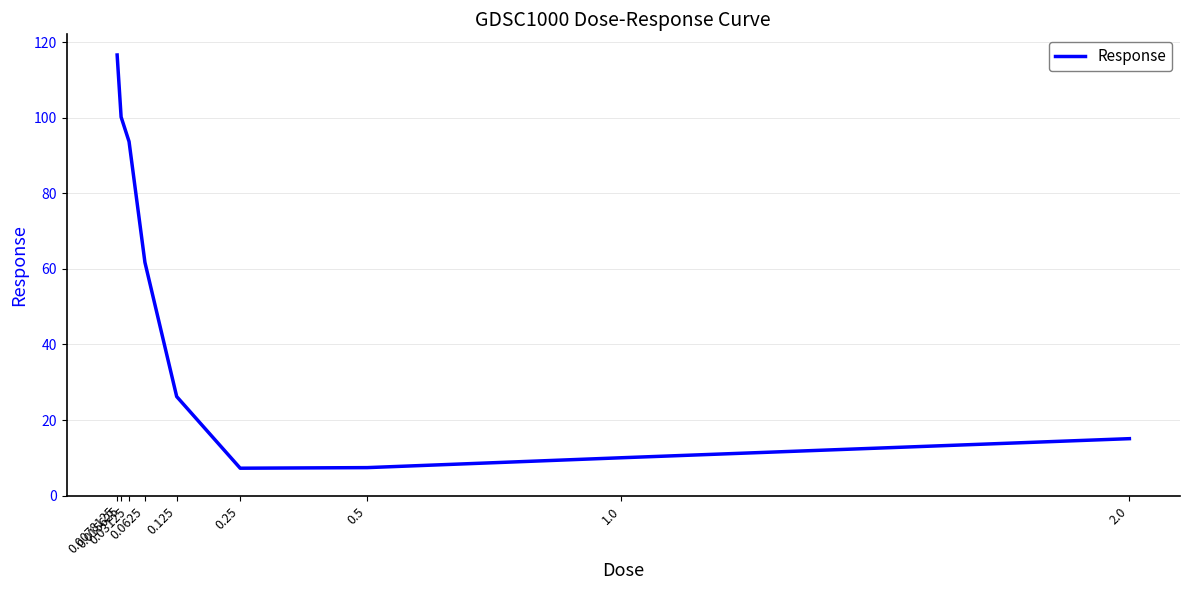

What is the difference between the maximum and minimum values?

109.3